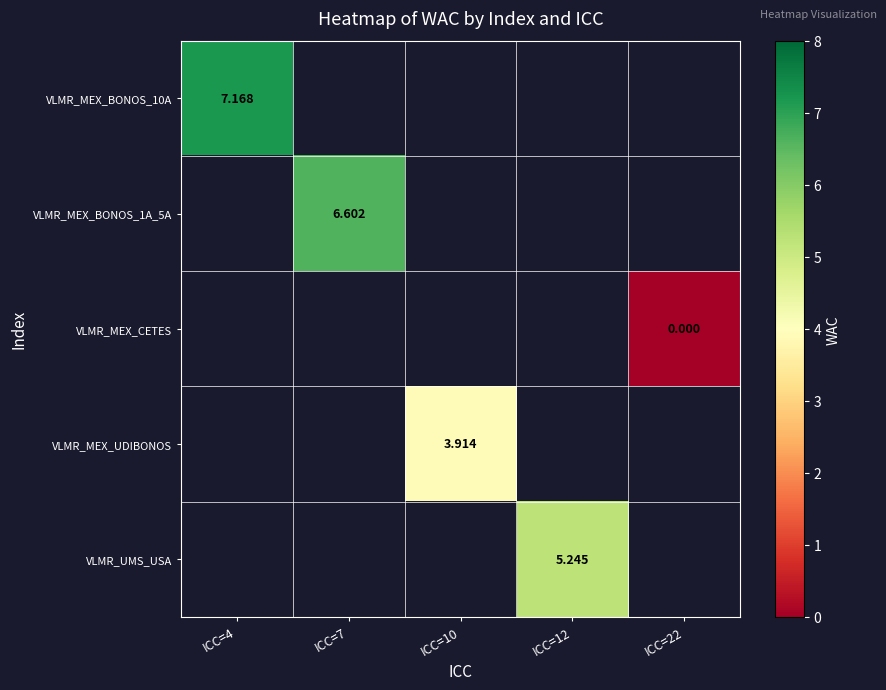

Is it true that VLMR_MEX_BONOS_1A_5A equals 6.6 at ICC=7?

True